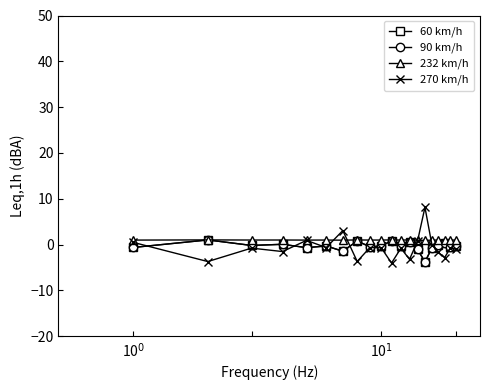

Is this an area chart (filled region under the line)?

No